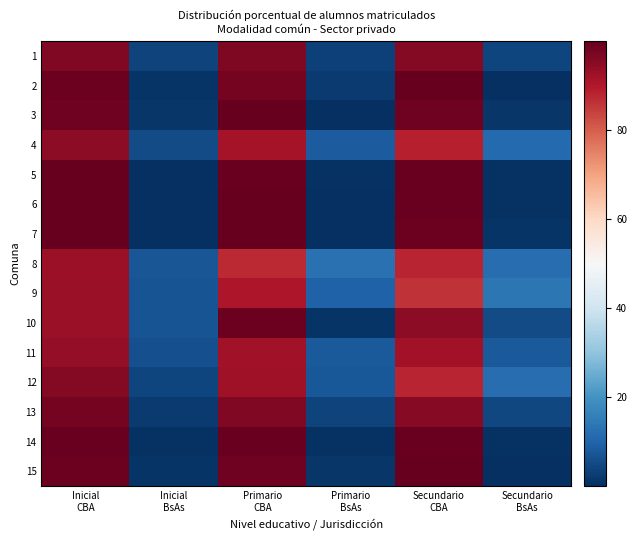

At which category is the sum across all series the highest?

Inicial
CBA